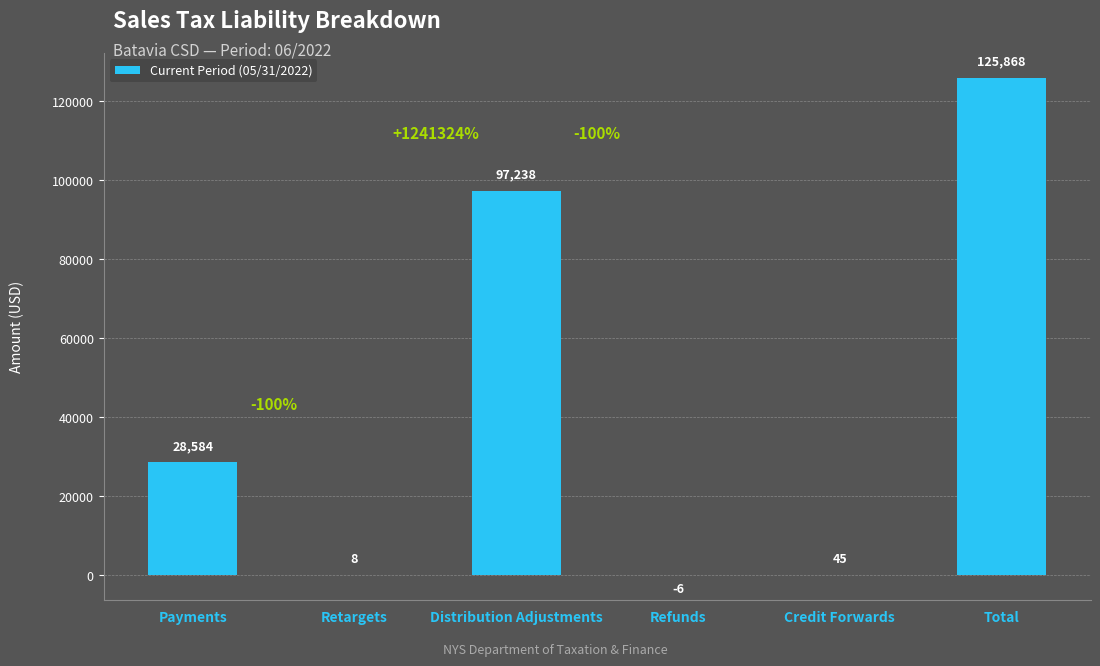

True or false: the data shows 3.7 at Retargets.

False